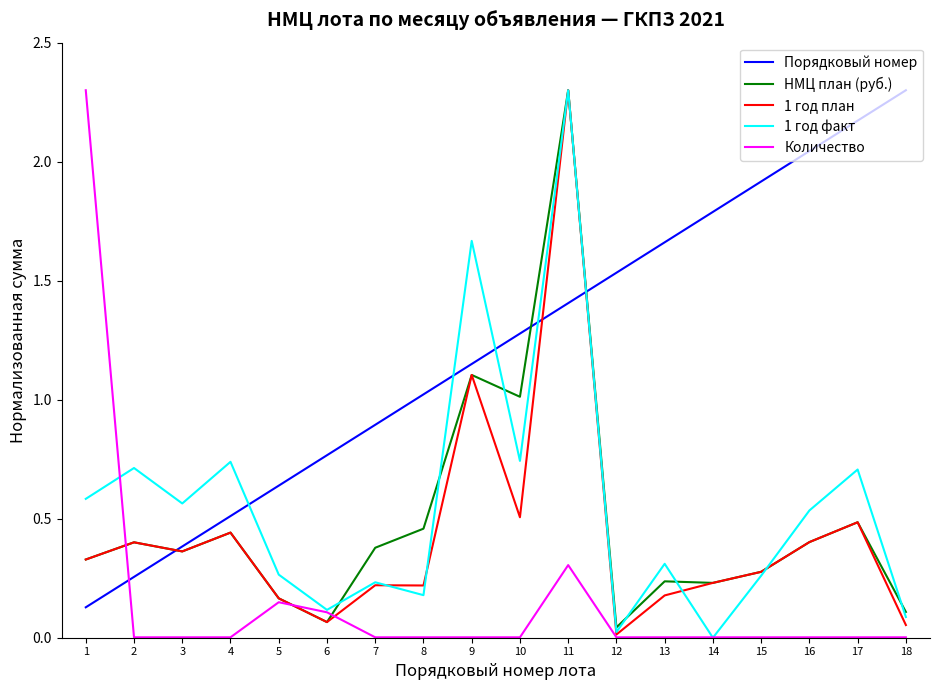

What is the total value across all series at 18?

2.6